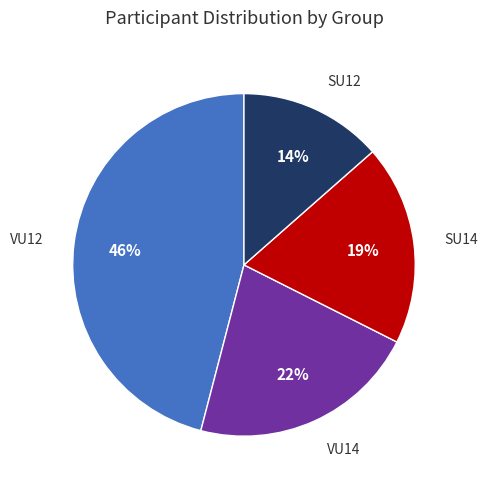

To the nearest percent, what is the average slice percentage?

25%